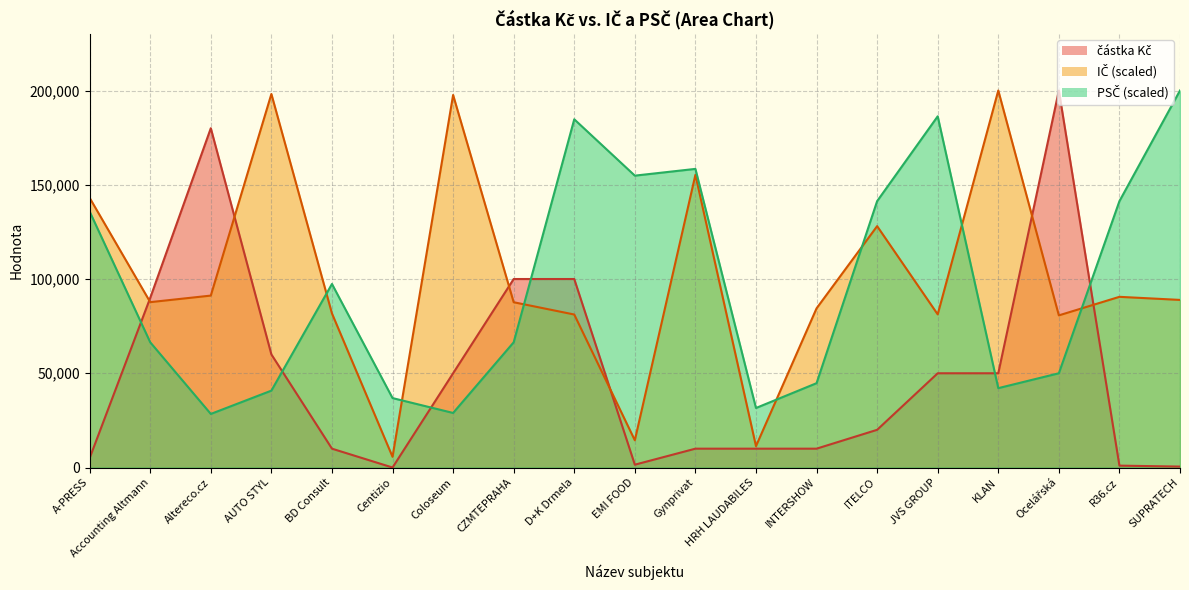

What is the difference between the highest and lowest values at Centizio?

36841.6